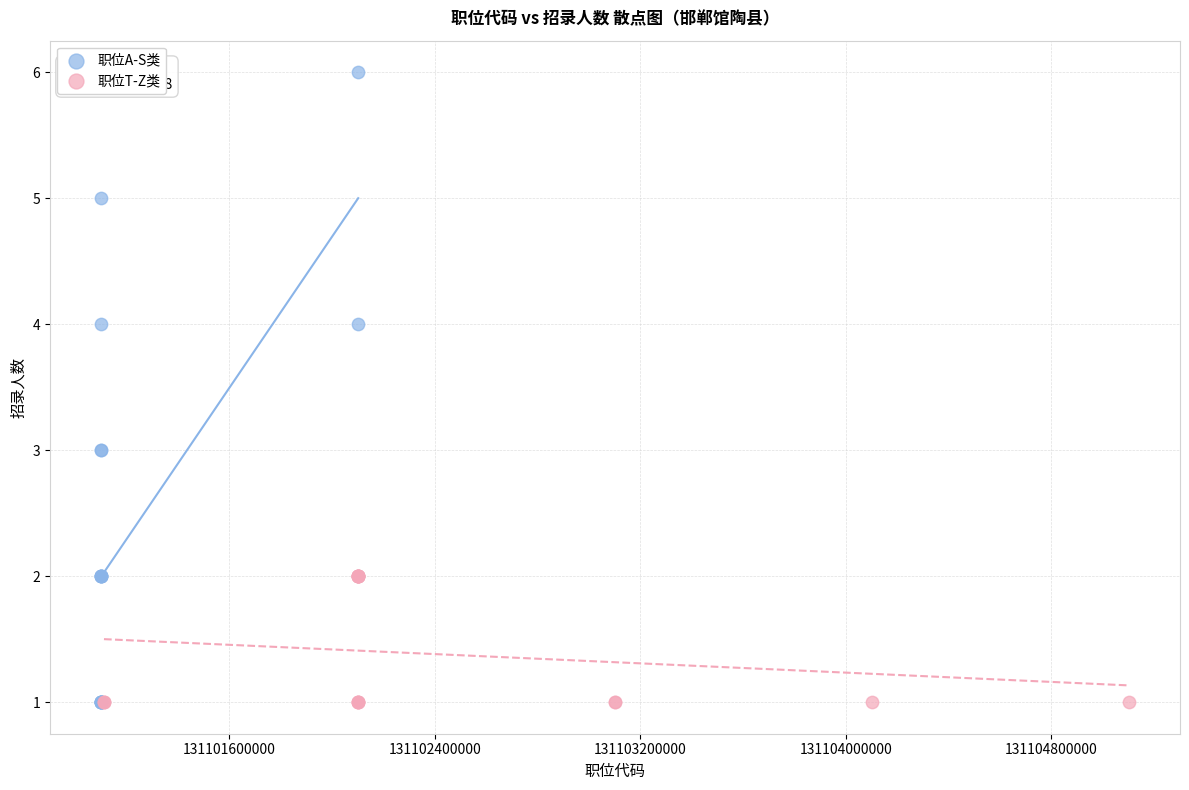

Which series has the largest Y range (max minus min)?

职位A-S类